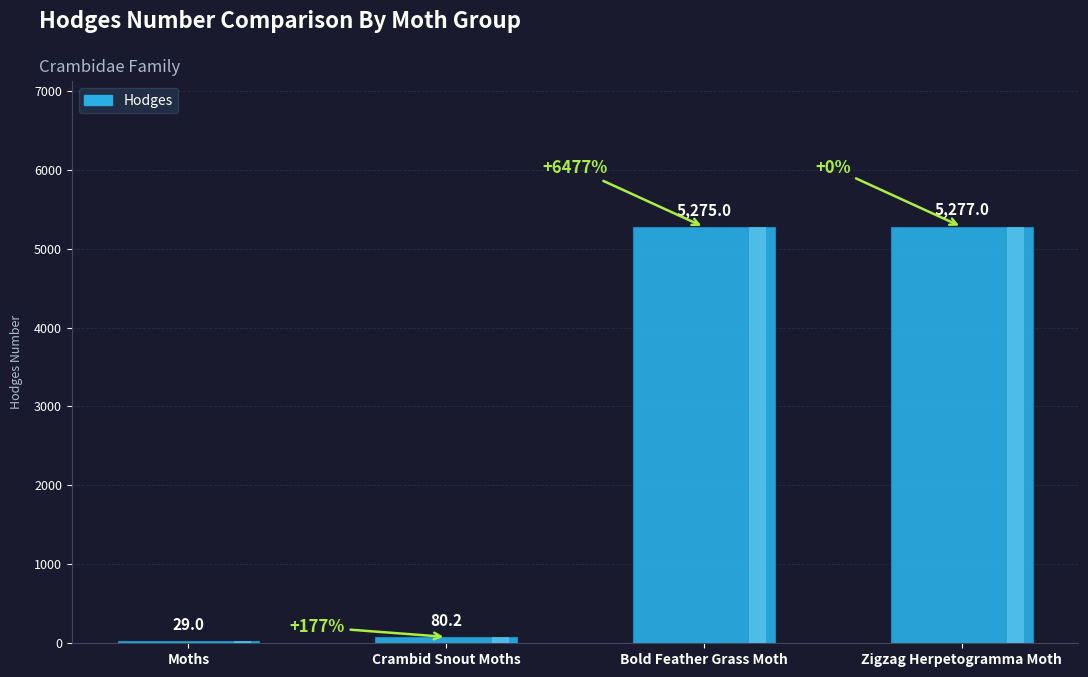

Where is the data nearest to the value 2653?

Crambid Snout Moths